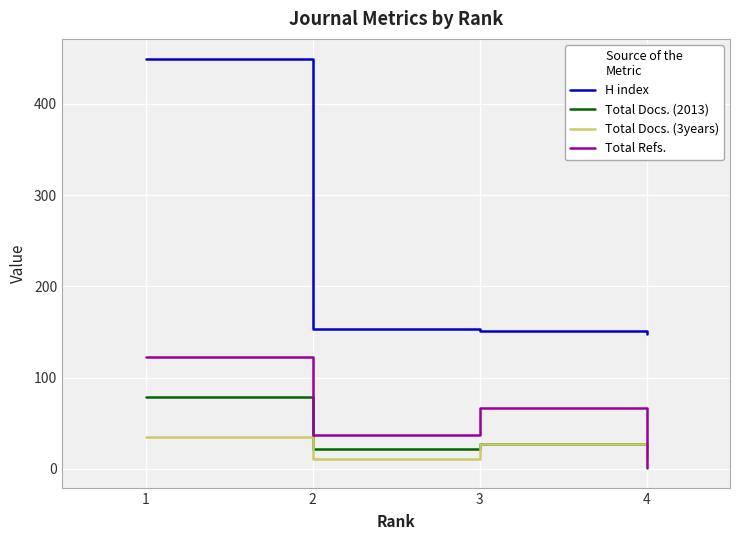

What is the sum of the Total Refs. values at 1 and 4?

124